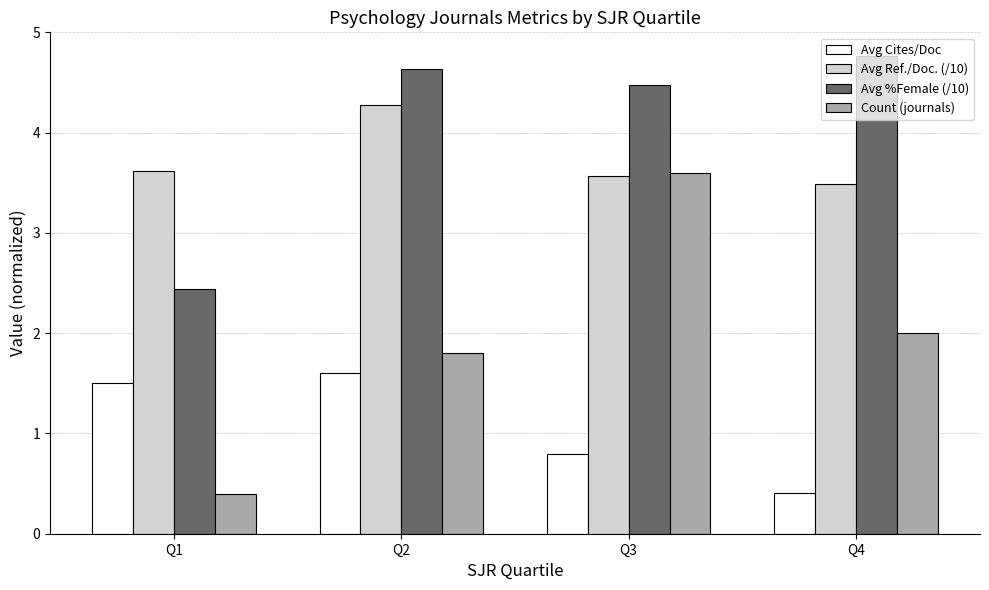

What is the difference between the maximum and second lowest values in the Count (journals) series?

1.8